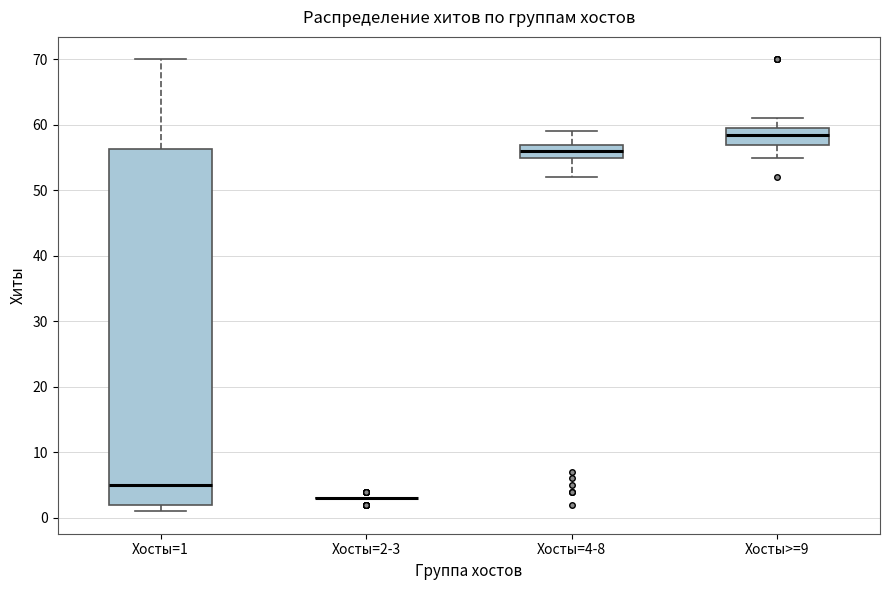

Which box is the tallest, from its lower edge to its upper edge?

Хосты=1